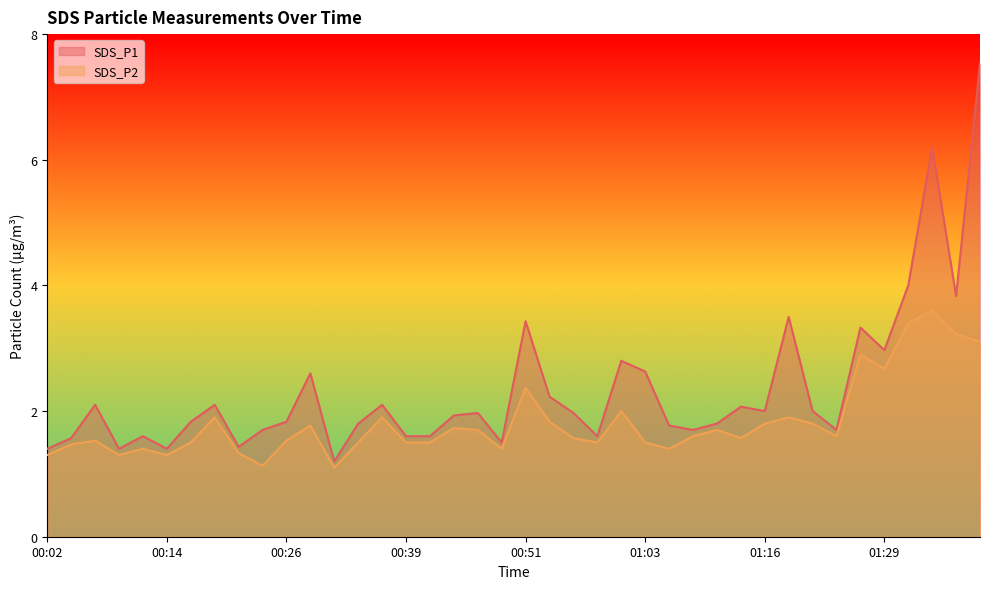

Rank the categories by SDS_P2 value from highest to lowest.

01:34, 01:32, 01:37, 01:39, 01:27, 01:29, 00:51, 01:01, 00:19, 00:36, 01:18, 00:53, 01:16, 01:21, 00:29, 00:43, 00:46, 01:11, 01:08, 01:24, 00:56, 01:13, 00:07, 00:26, 00:16, 00:34, 00:39, 00:41, 00:58, 01:03, 00:04, 00:11, 00:48, 01:06, 00:21, 00:02, 00:09, 00:14, 00:24, 00:31